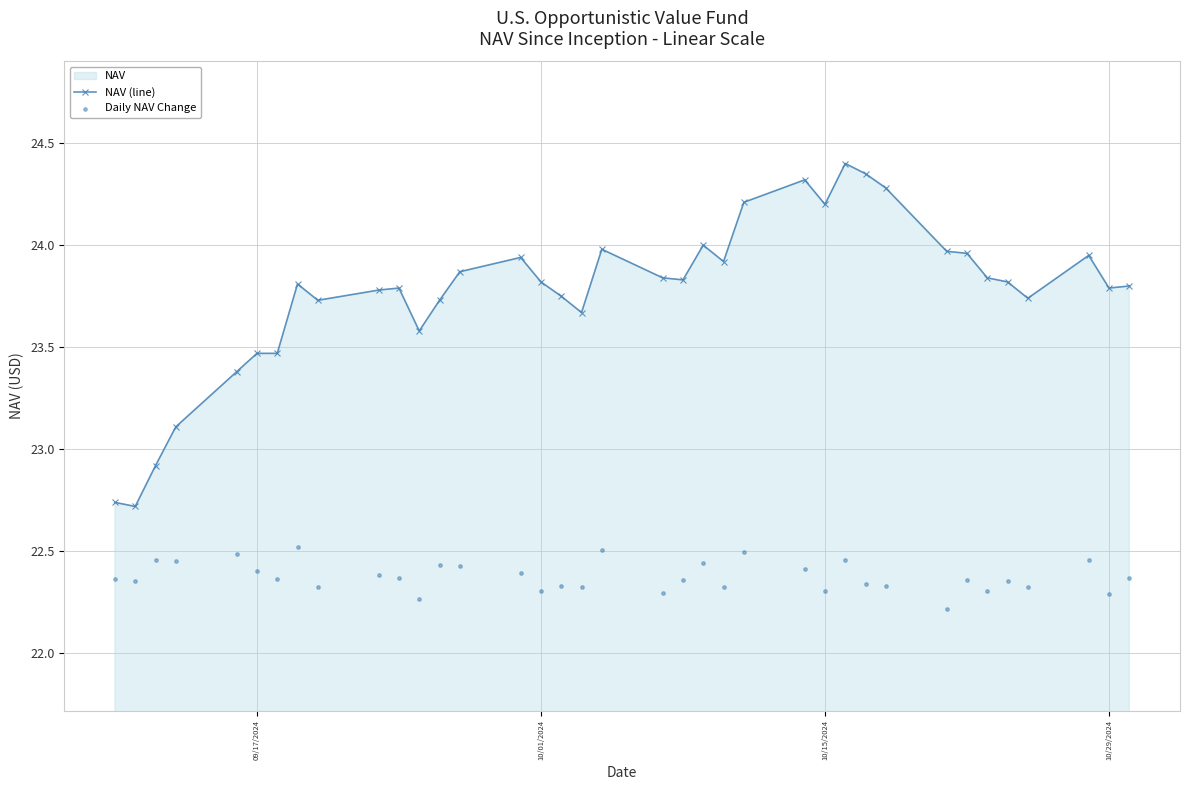

True or false: NAV (line) has a value of 32.3 at 09/17/2024.

False